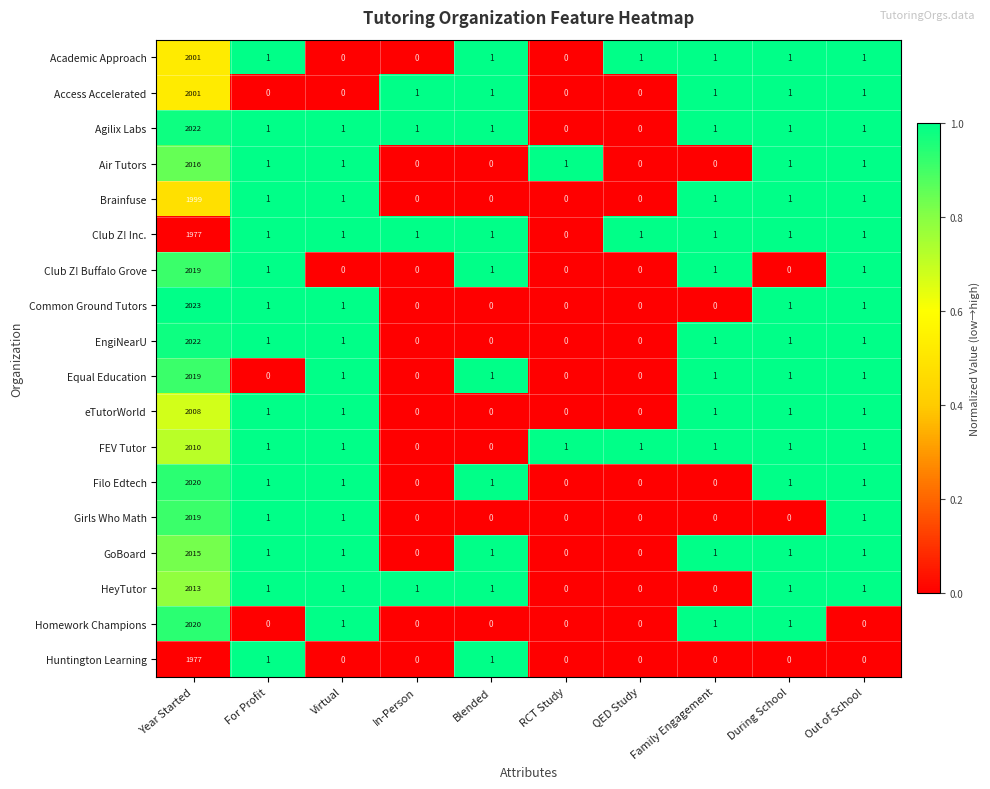

The value of Air Tutors at Family Engagement is 865. True or false?

False